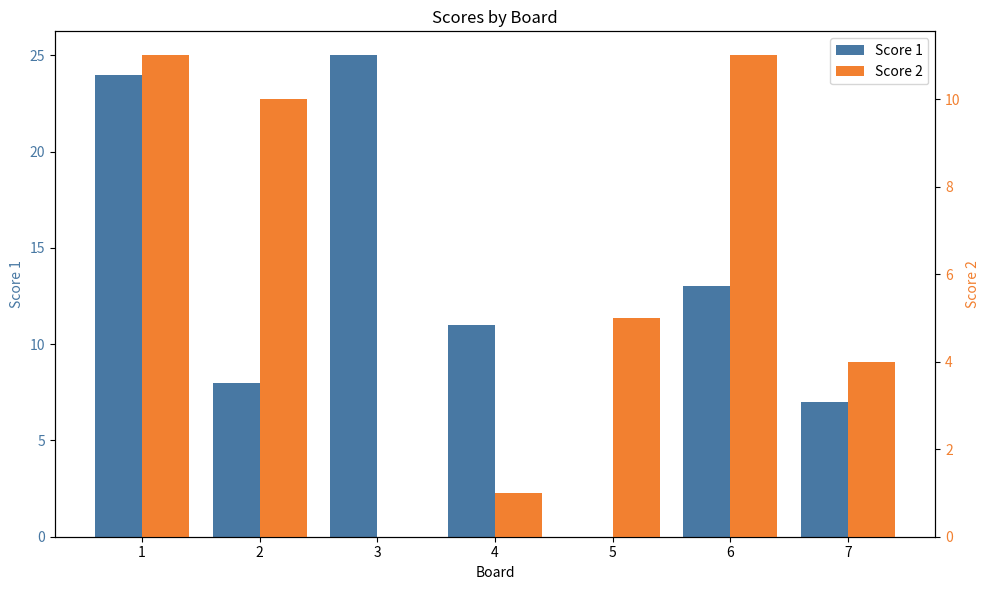

What is the difference between the second highest and second lowest values in the Score 2 series?

10